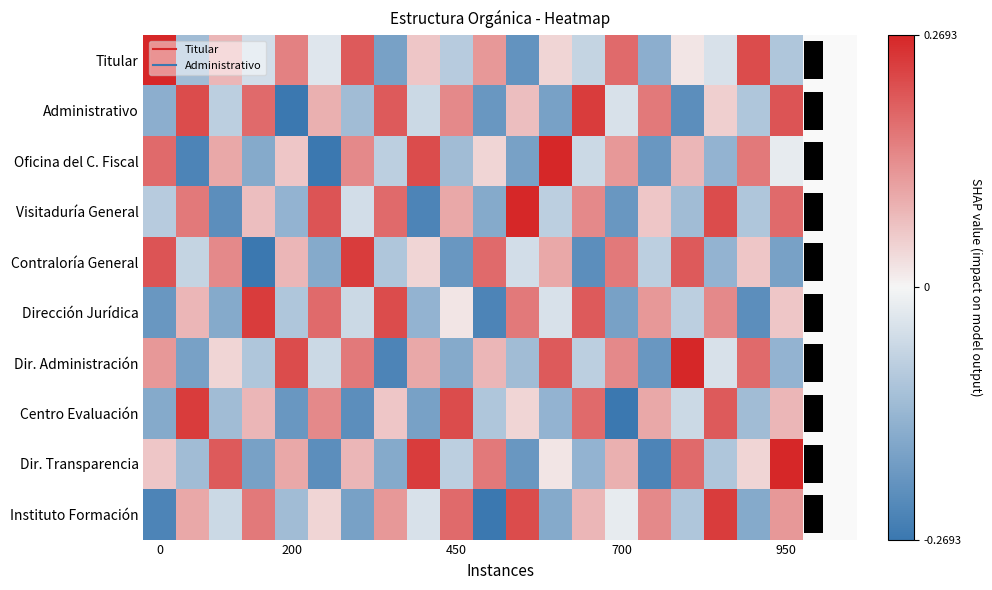

How many data points does each series have?

20